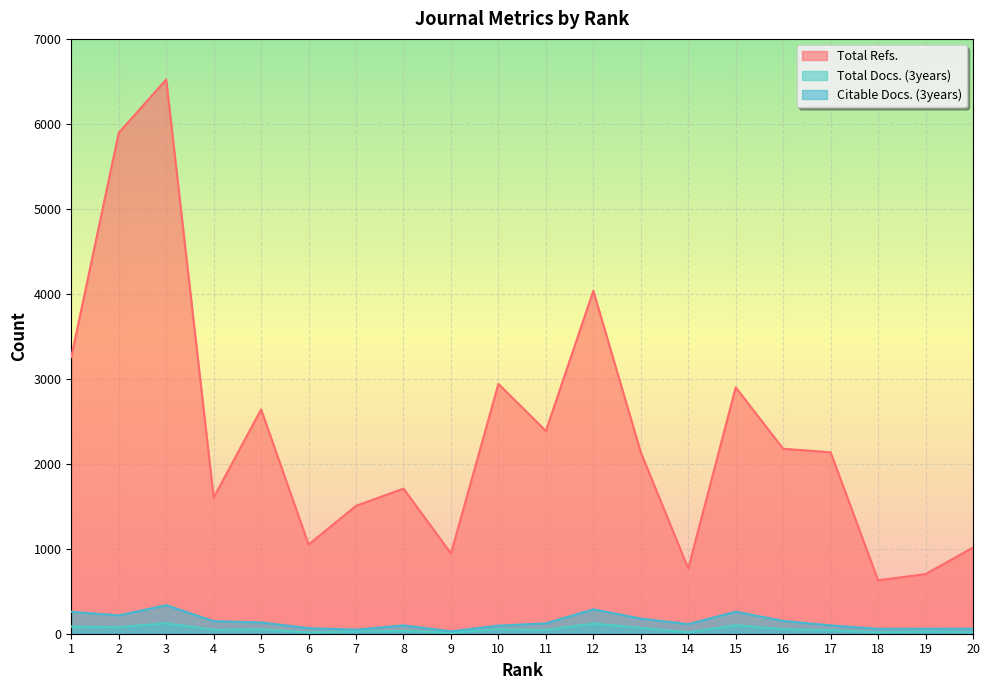

True or false: Total Refs. and Total Docs. (3years) intersect in this chart.

False